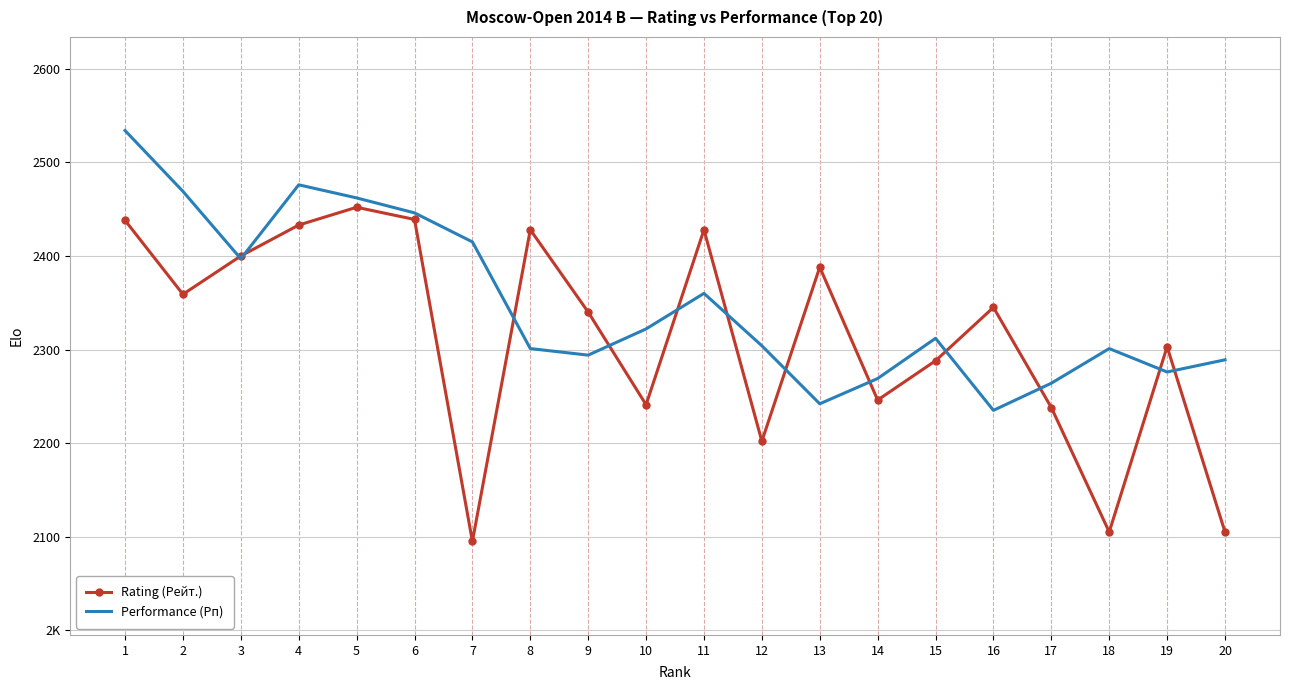

What are all the series names shown in the legend?

Rating (Рейт.), Performance (Рп)